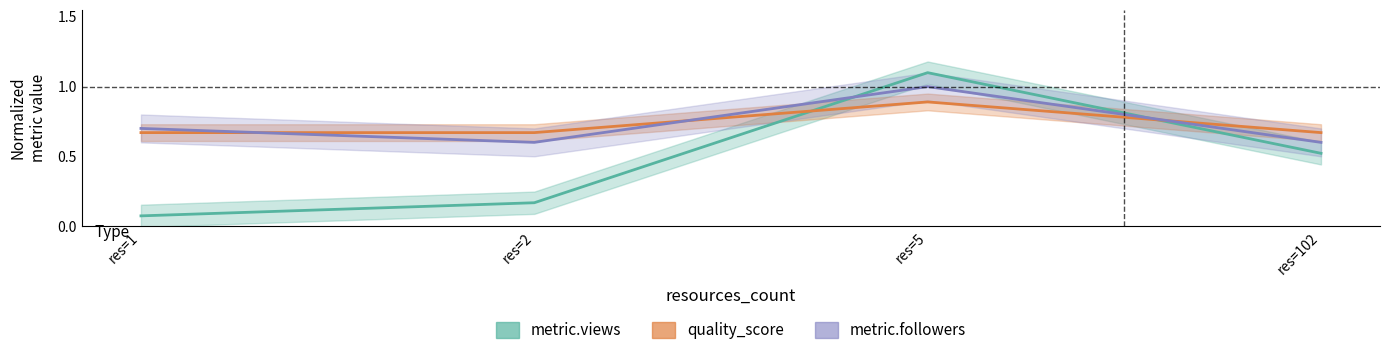

At which category is the sum across all series the highest?

res=5